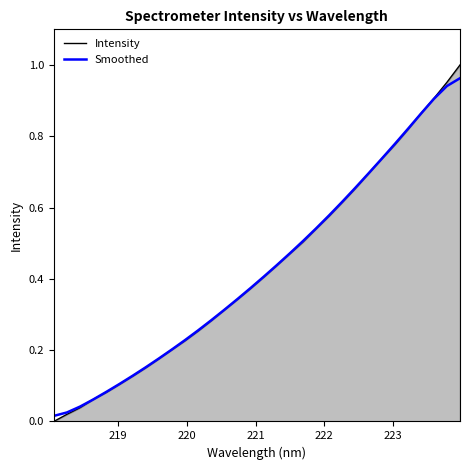

Which series has the widest spread of values?

Intensity